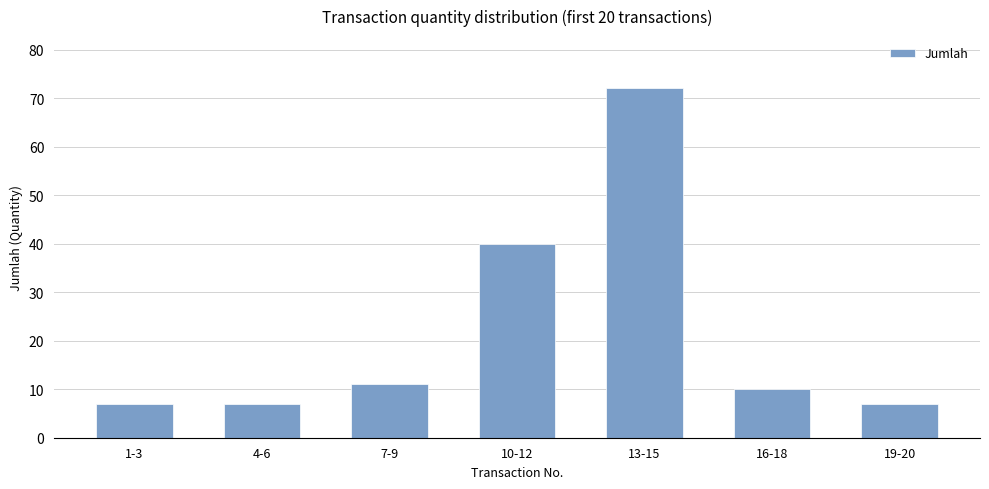

What is the ratio of the value at 19-20 to the value at 13-15?

0.1